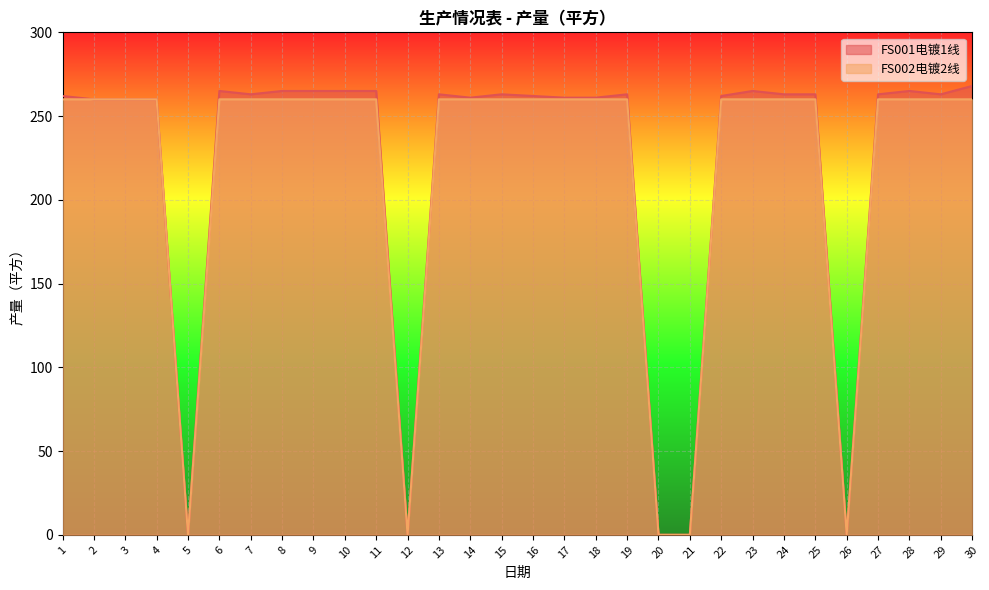

Is the value of FS001电镀1线 at 29 greater than the value of FS002电镀2线 at 24?

Yes